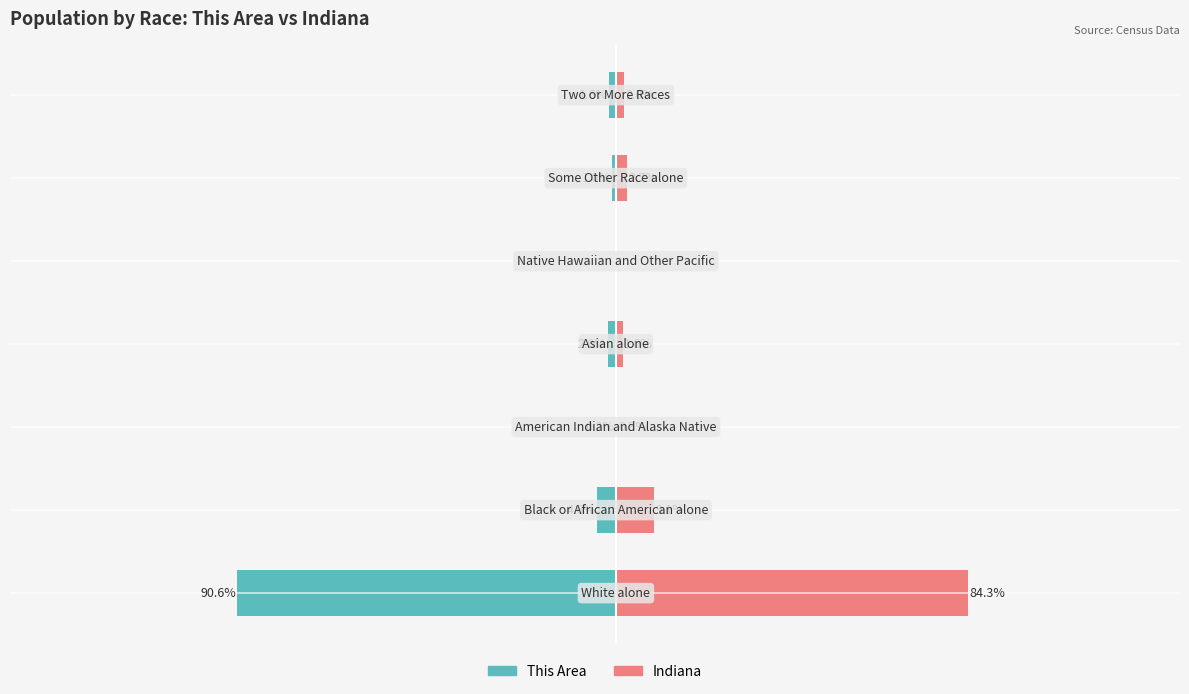

Rank the categories by Indiana value from lowest to highest.

4, 2, 3, 6, 5, 1, 0